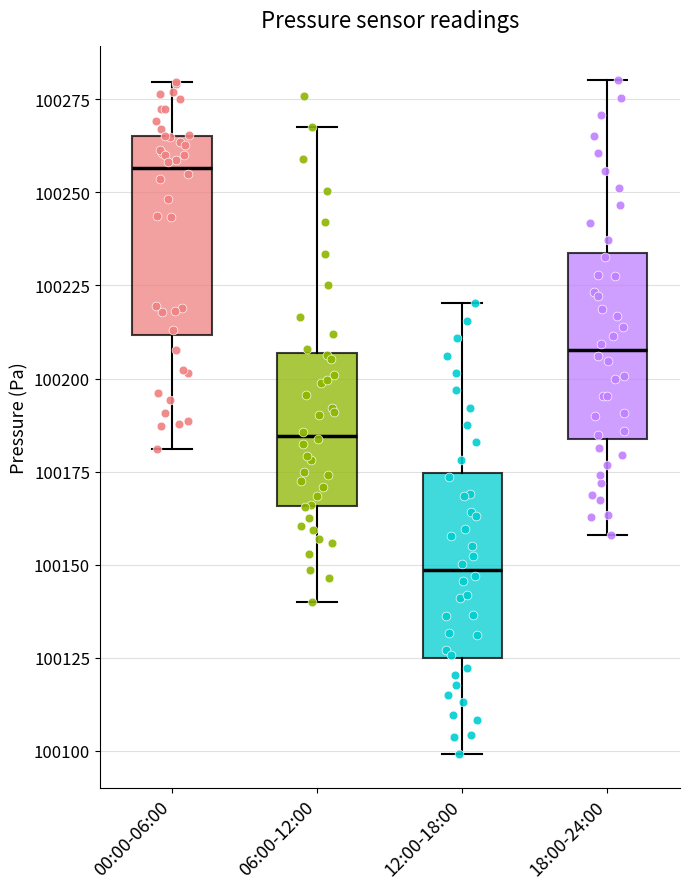

Reading left to right, read every box against the y-axis: the position of its median line, the range the box covers, and the ends of its whiskers. The values are not printed on the chart, so give them approximately, as read against the axis.

00:00-06:00: median 100255, box 100210 to 100265, whiskers 100180 to 100280
06:00-12:00: median 100185, box 100165 to 100205, whiskers 100140 to 100270
12:00-18:00: median 100150, box 100125 to 100175, whiskers 100100 to 100220
18:00-24:00: median 100210, box 100185 to 100235, whiskers 100160 to 100280